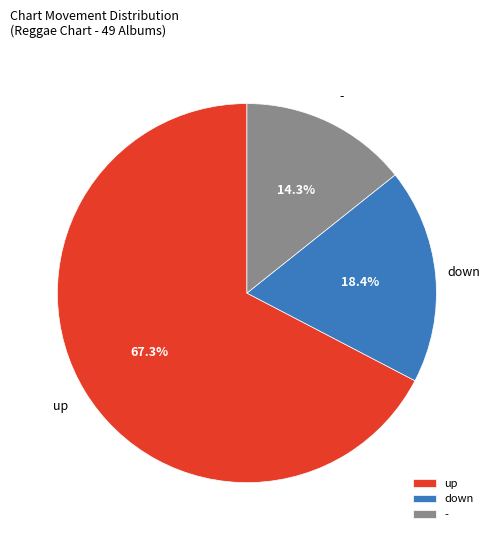

Count the number of slices in the pie.

3